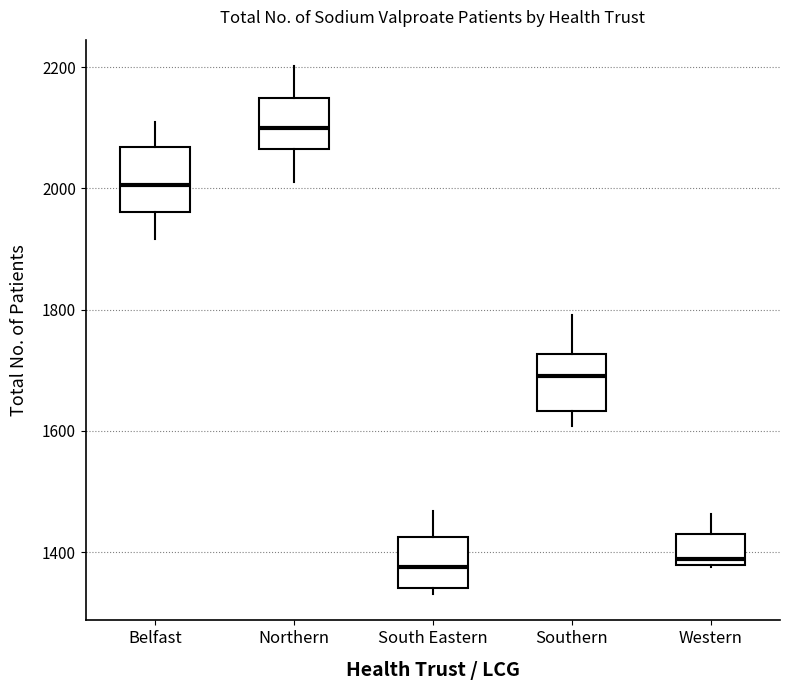

Reading left to right, read every box against the y-axis: the position of its median line, the range the box covers, and the ends of its whiskers. The values are not printed on the chart, so give them approximately, as read against the axis.

Belfast: median 2000, box 1960 to 2060, whiskers 1920 to 2120
Northern: median 2100, box 2060 to 2160, whiskers 2020 to 2200
South Eastern: median 1380, box 1340 to 1420, whiskers 1340 (just below the box's lower edge) to 1460
Southern: median 1700, box 1640 to 1720, whiskers 1600 to 1800
Western: median 1380 (just above the box's lower edge), box 1380 to 1440, whiskers 1380 to 1460